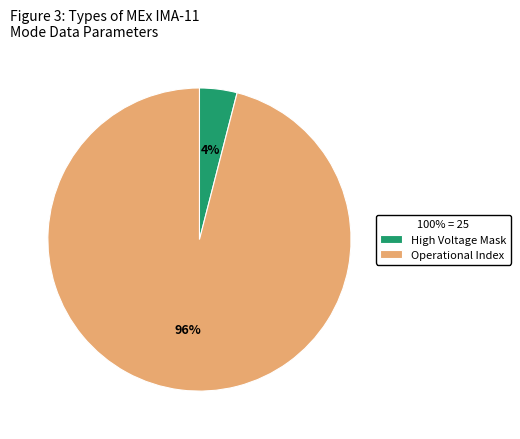

How many slices are in this pie chart?

2